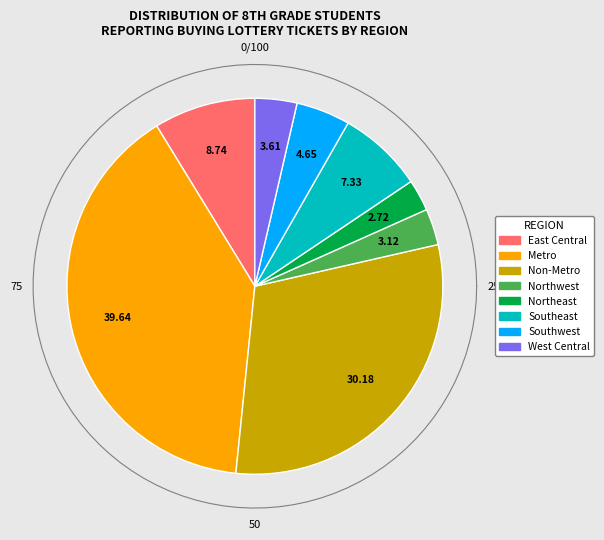

Rank the categories by value from lowest to highest.

Northeast, Northwest, West Central, Southwest, Southeast, East Central, Non-Metro, Metro